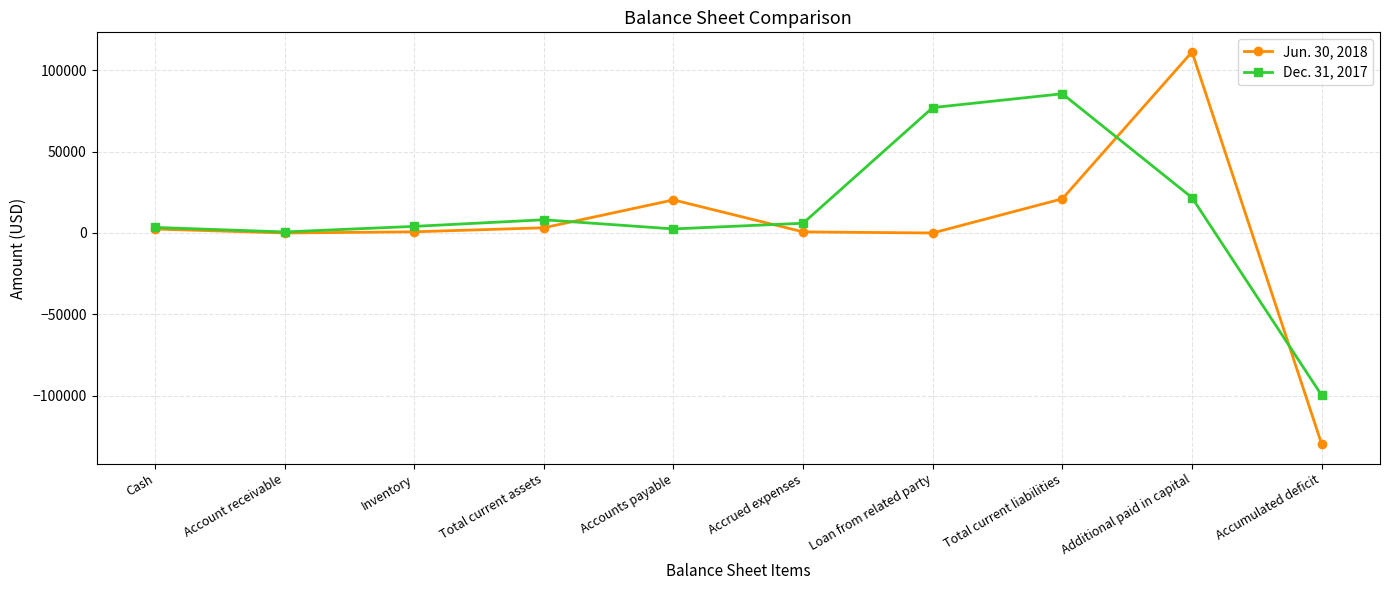

What is the difference between the maximum and second lowest values in the Dec. 31, 2017 series?

84984